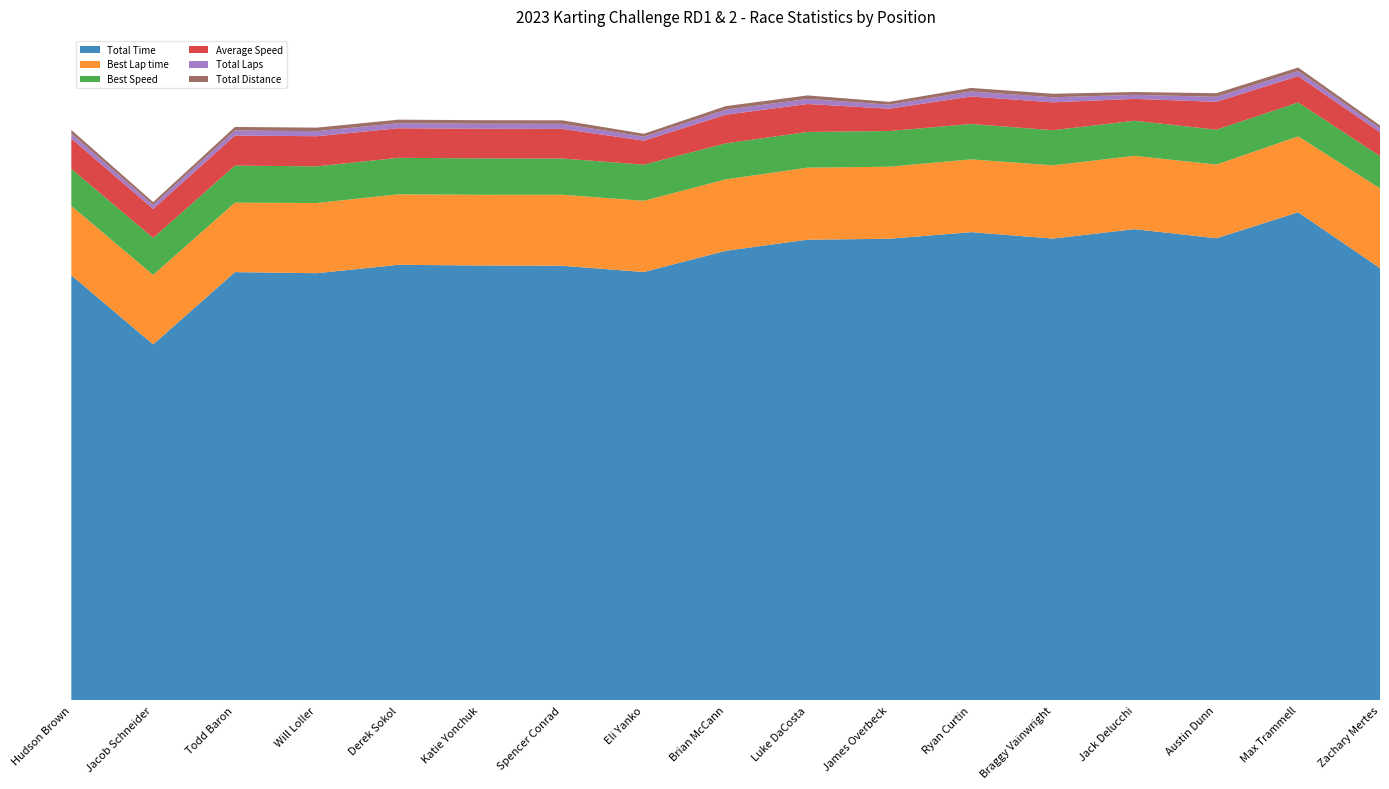

Reading left to right, list all the values displayed in this chart.

Total Time: 420.3	351.9	423.5	422.4	430.7	430.0	429.8	423.6	444.5	455.6	456.5	463.0	456.7	466.0	457.0	482.7	427.4
Best Lap time: 68.7	68.7	68.8	69.5	69.8	70.0	70.3	70.4	70.7	71.3	71.3	72.0	72.5	72.5	72.9	75.1	79.0
Best Speed: 36.7	36.7	36.6	36.3	36.1	36.0	35.8	35.8	35.6	35.4	35.3	35.0	34.8	34.7	34.6	33.5	31.9
Average Speed: 30.0	28.6	29.8	29.8	29.3	29.3	29.3	23.8	28.3	27.7	22.1	27.2	27.6	21.6	27.6	26.1	23.6
Total Laps: 5.0	4.0	5.0	5.0	5.0	5.0	5.0	4.0	5.0	5.0	4.0	5.0	5.0	4.0	5.0	5.0	4.0
Total Distance: 3.5	2.8	3.5	3.5	3.5	3.5	3.5	2.8	3.5	3.5	2.8	3.5	3.5	2.8	3.5	3.5	2.8